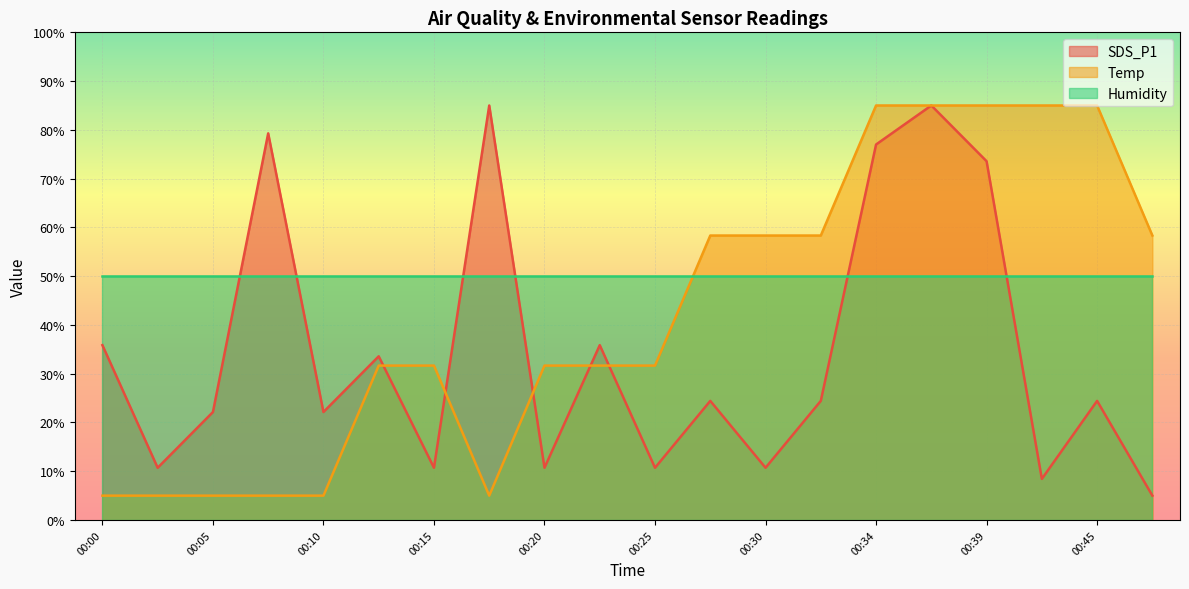

What are all the series names shown in the legend?

SDS_P1, Temp, Humidity